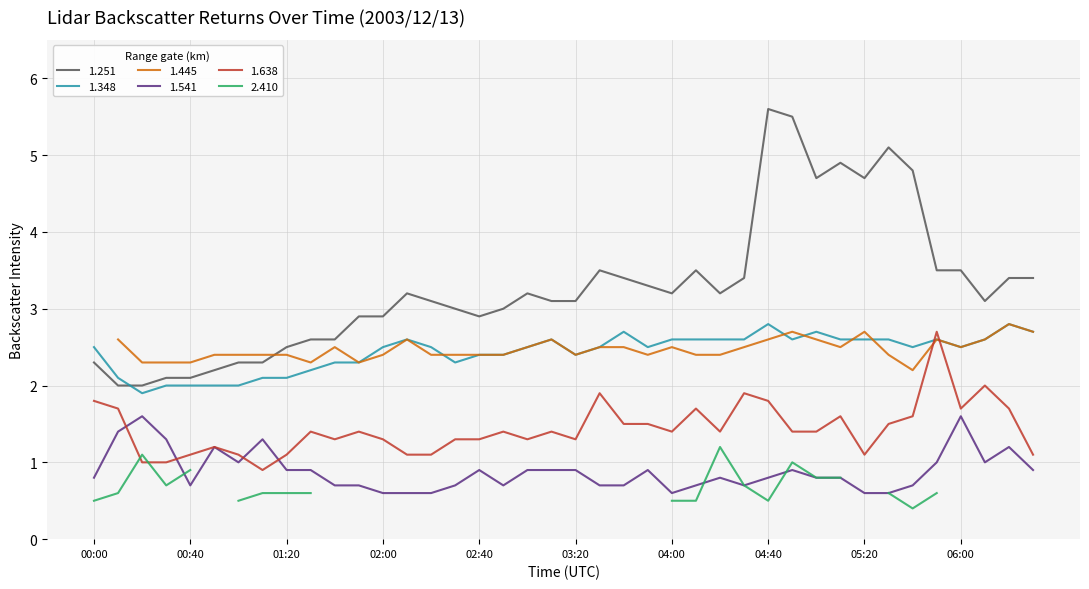

True or false: 1.251 and 1.638 cross at least once.

False